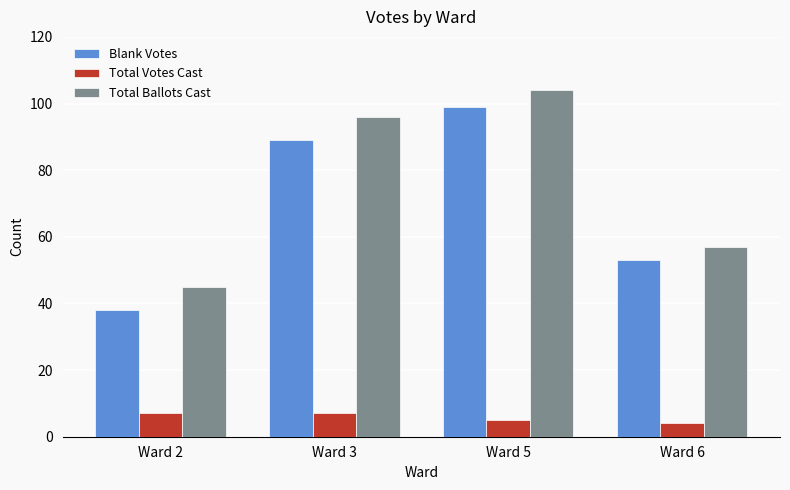

Is it true that Total Votes Cast equals 7 at Ward 2?

True